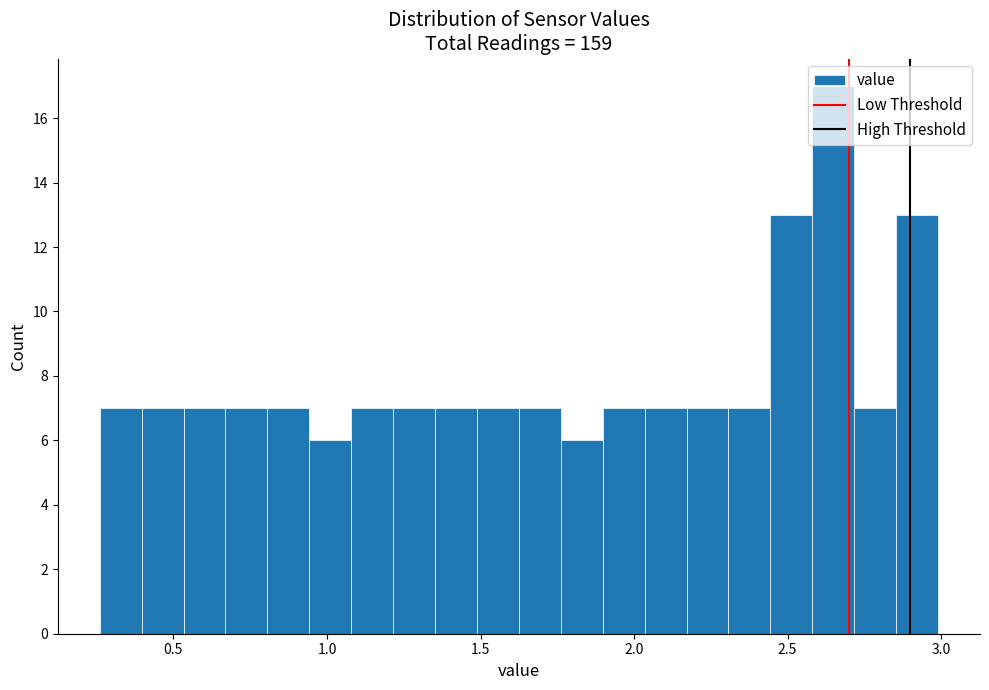

Read against the x-axis, roughly where is the centre of the tallest bar?

2.65